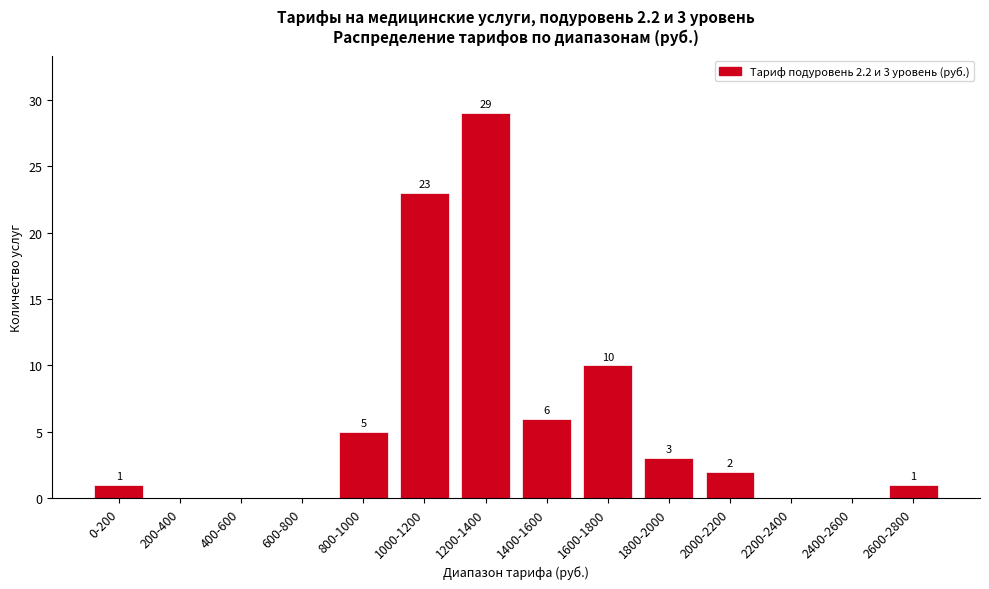

Between 2000-2200 and 1000-1200, which is larger?

1000-1200